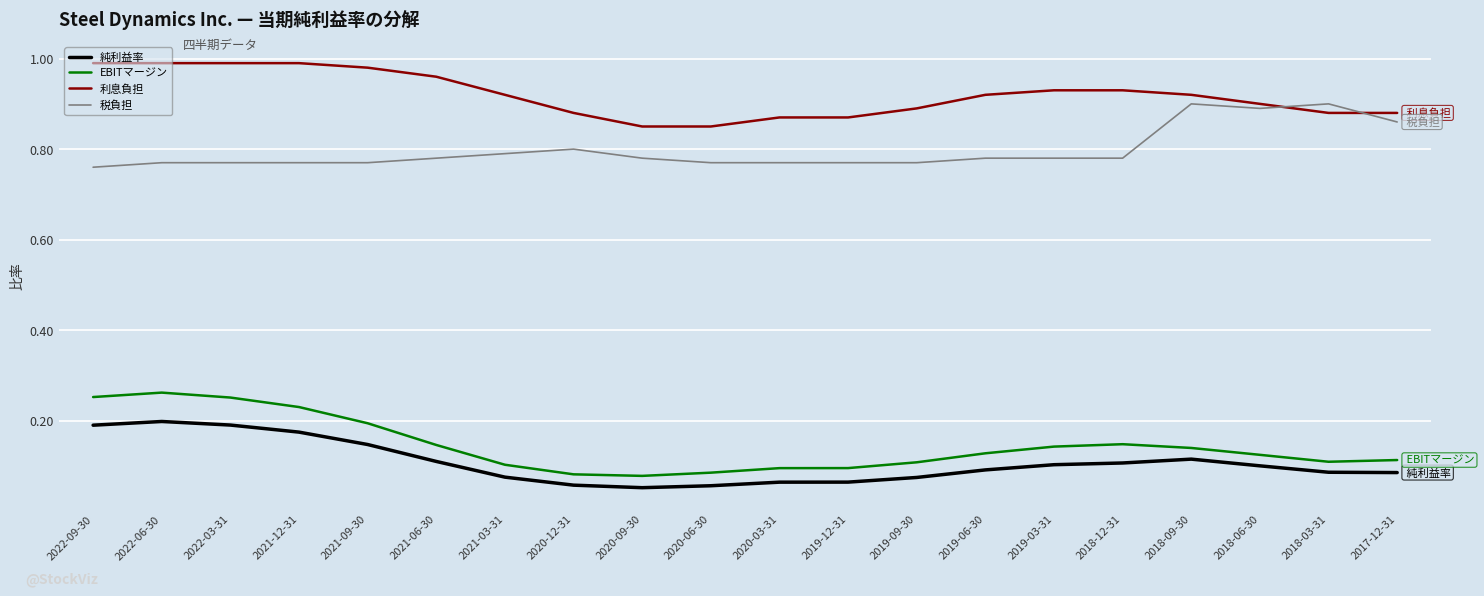

What is the total value across all series at 2021-06-30?

2.0